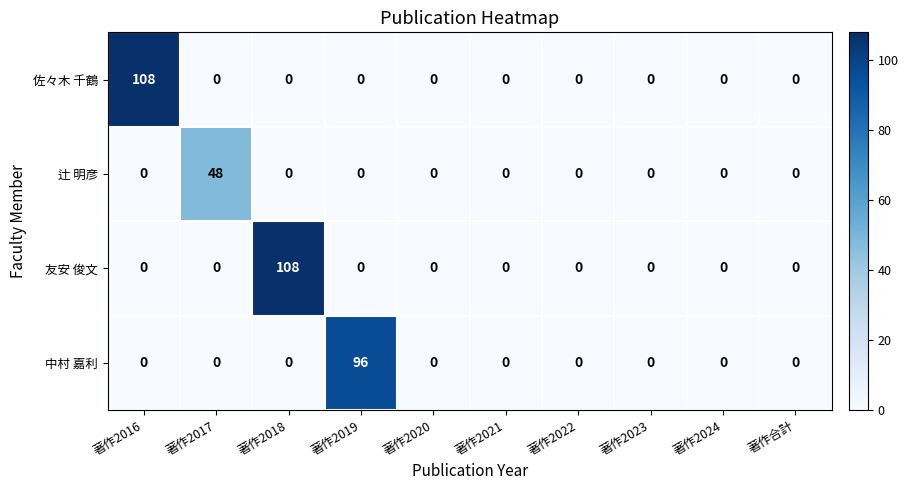

At which label does 友安 俊文 reach its peak?

著作2018